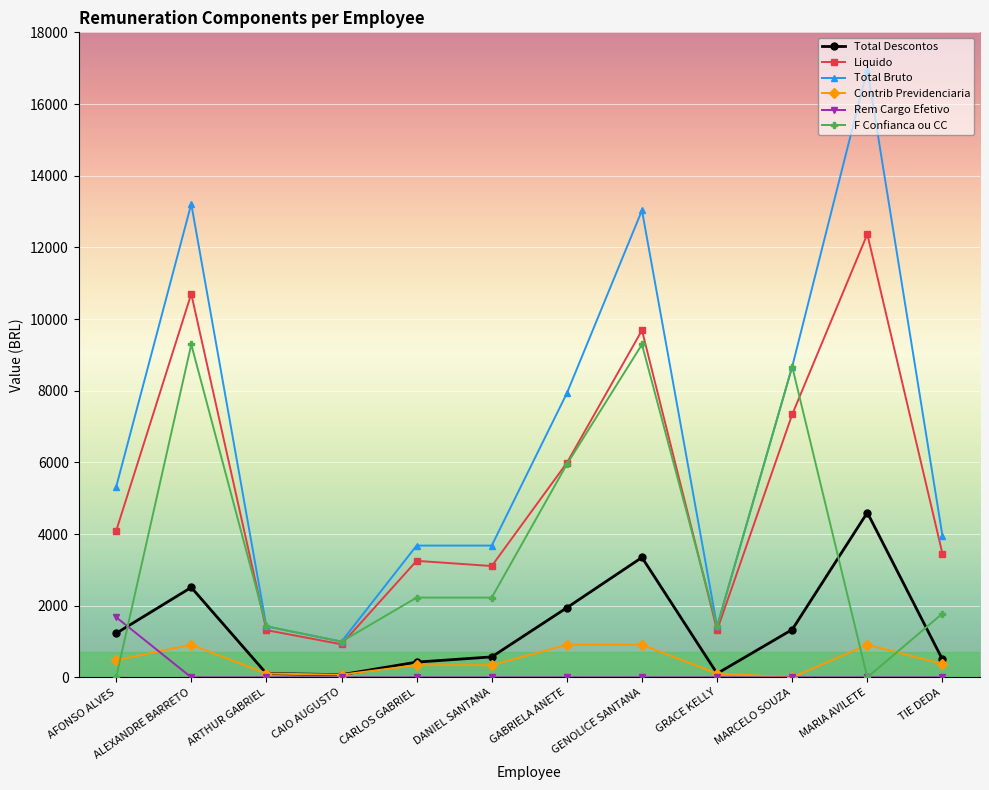

Rank the series by their maximum value, from lowest to highest.

Contrib Previdenciaria, Rem Cargo Efetivo, Total Descontos, F Confianca ou CC, Liquido, Total Bruto